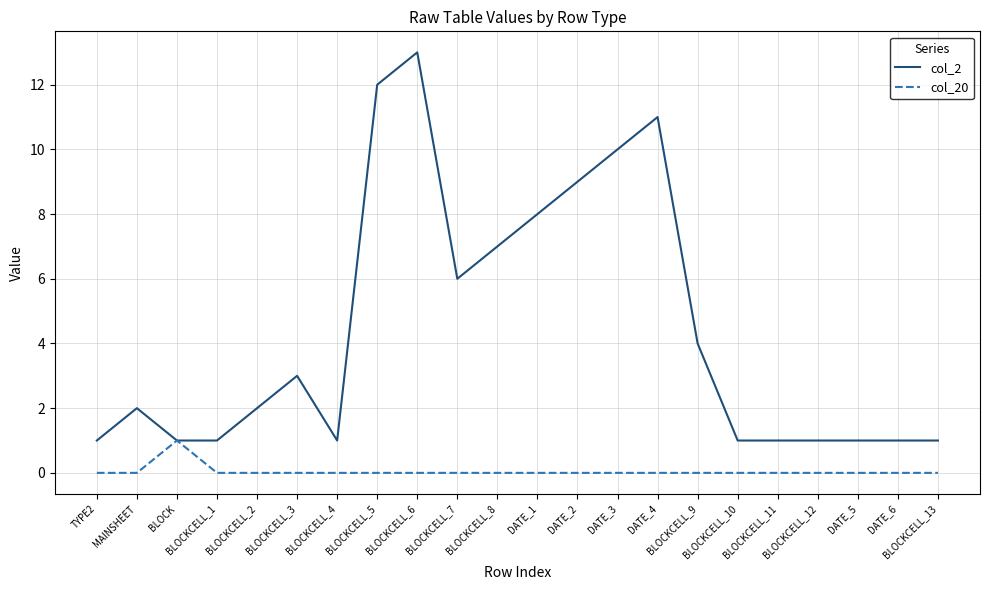

Rank the series by their average value, from lowest to highest.

col_20, col_2